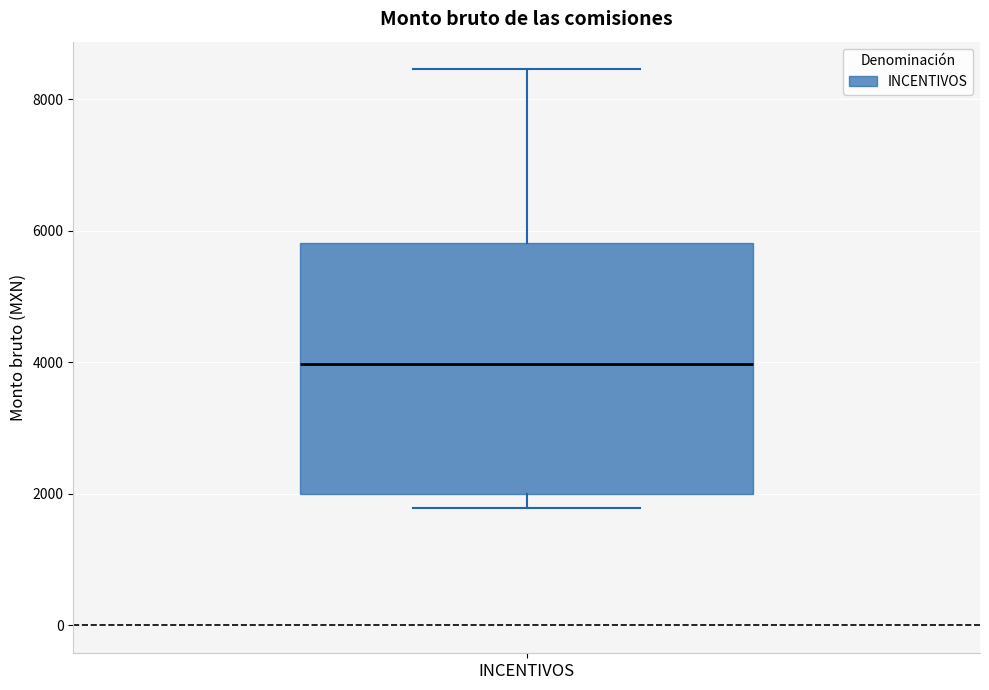

Read this box plot against the y-axis: the position of the median line, the range covered by the box, and the ends of both whiskers. The values are not printed on the chart, so give them approximately, as read against the axis.

median 4000, box 2000 to 5800, whiskers 1800 to 8400